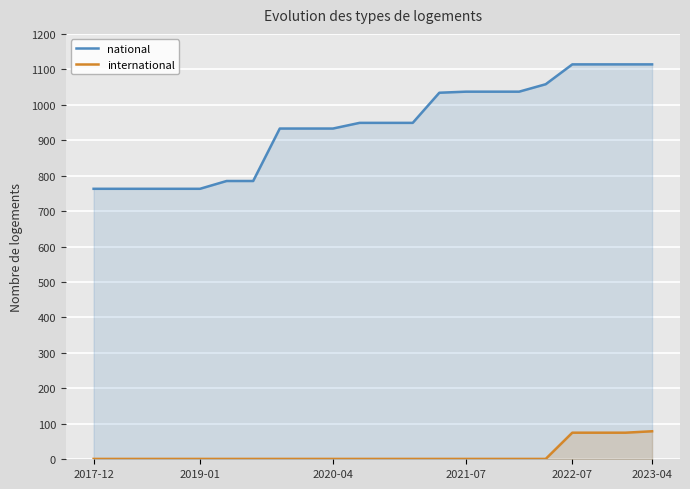

Which series has the largest range (max minus min)?

national